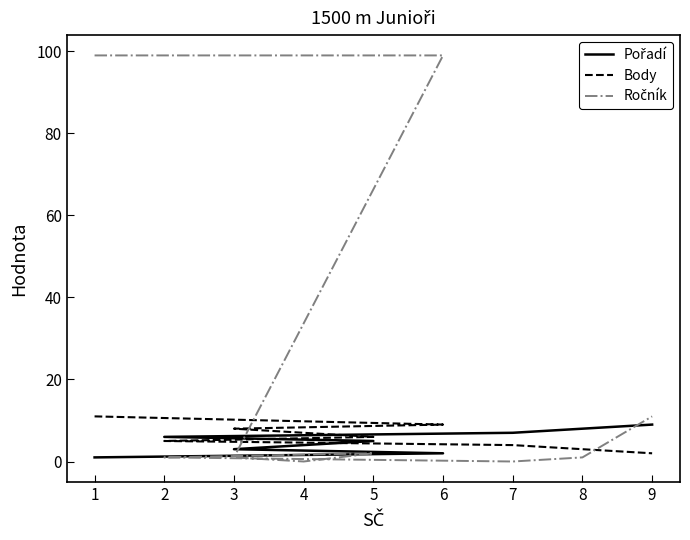

What is the total value across all series at 6?

110